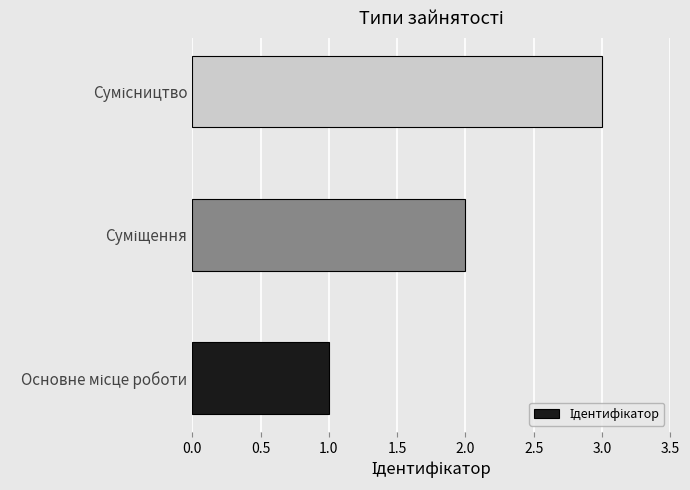

What is the sum of all values?

6